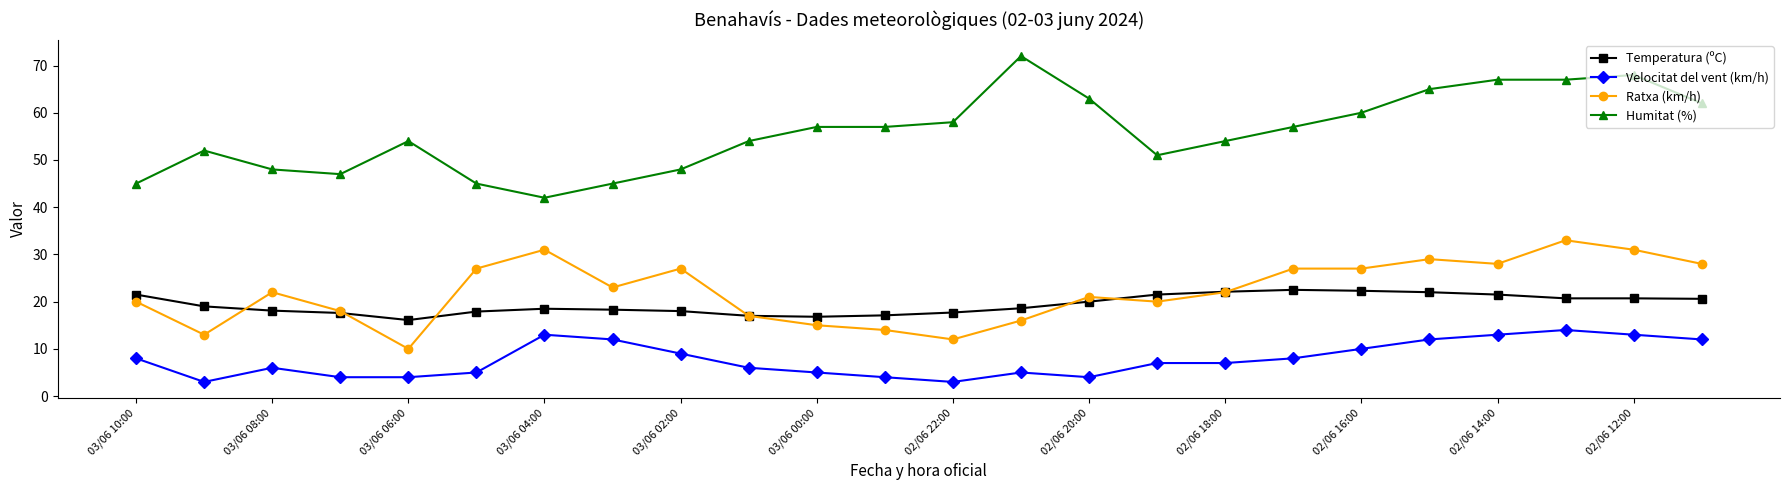

What is the minimum value shown in the chart?

3.0